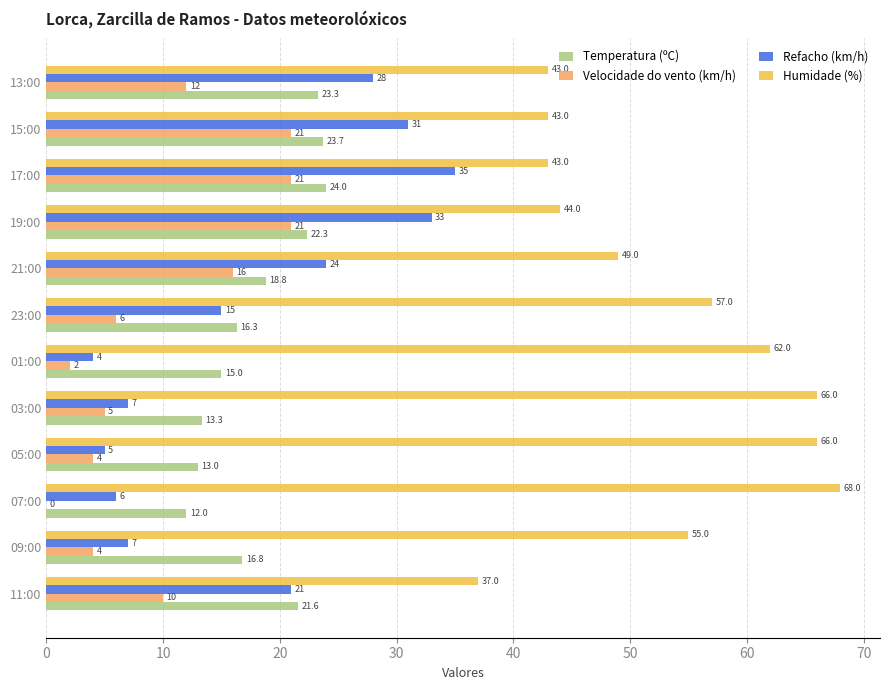

True or false: Temperatura (ºC) has a value of 23.7 at 15:00.

True